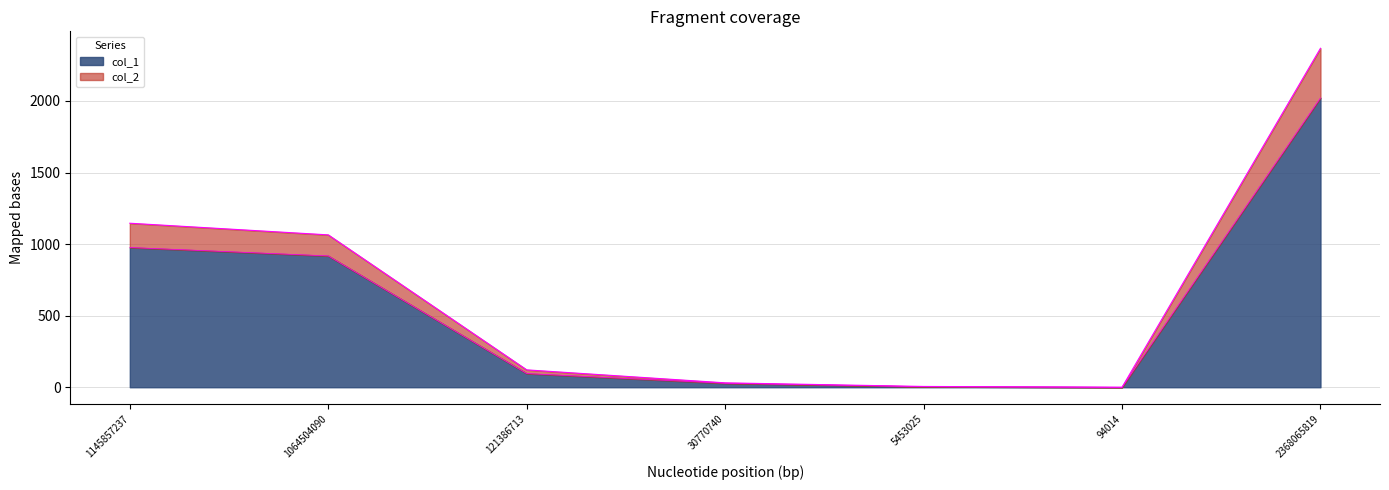

What is the maximum value shown in the chart?

2368.1